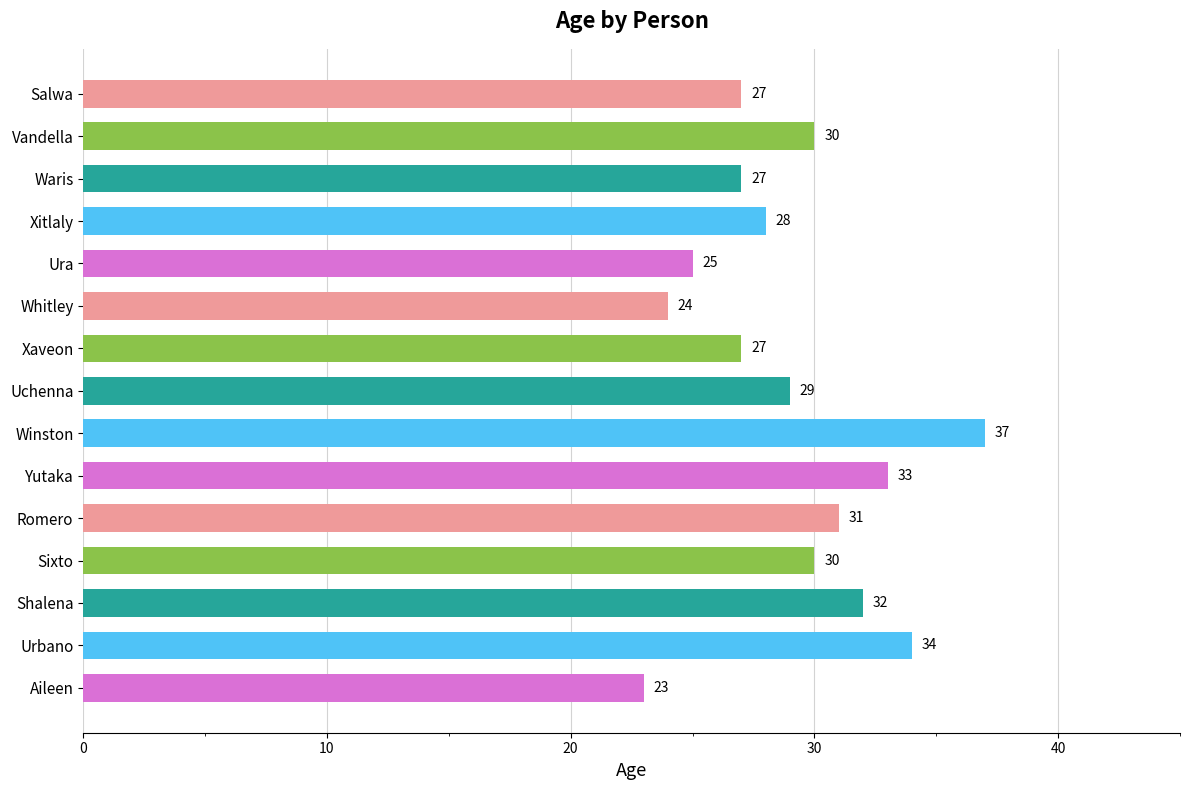

Is it true that the value at Winston is 16?

False